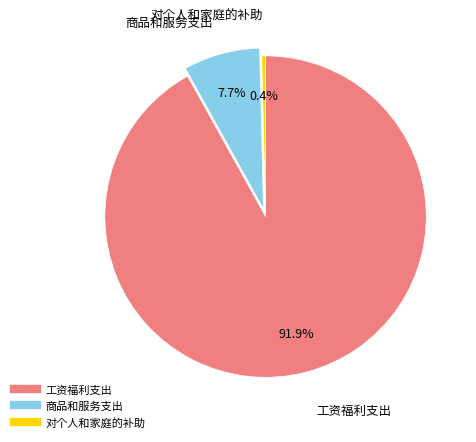

To the nearest percent, what is the average slice percentage?

33%